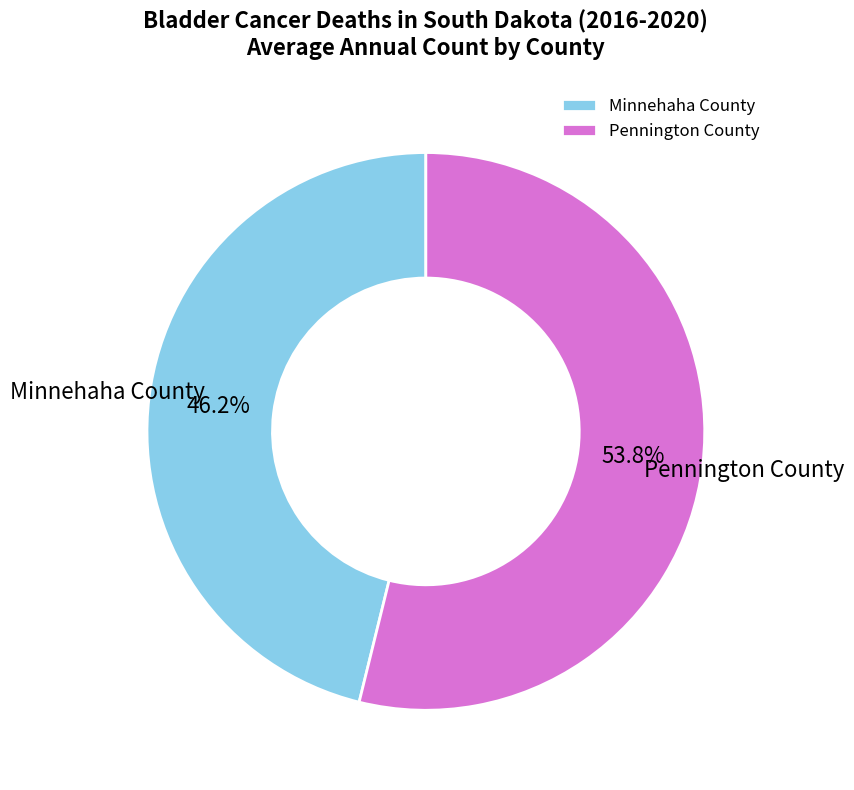

What percentage do Pennington County and Minnehaha County together represent?

100.0%